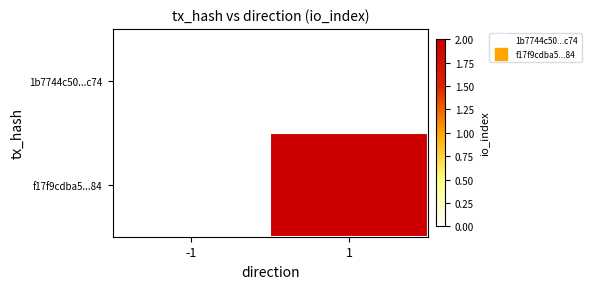

Between -1 and 1, which is larger?

-1